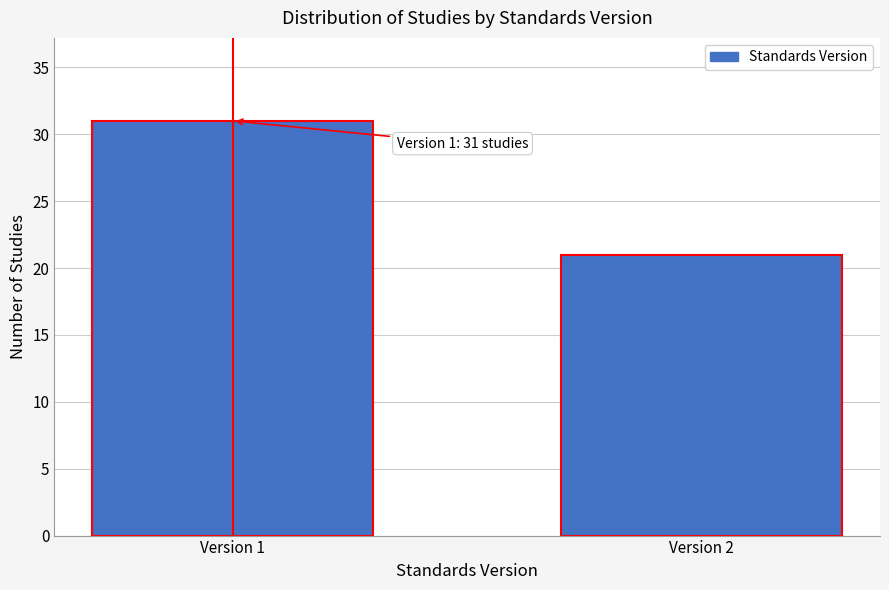

Reading left to right, transcribe all the data shown in this chart.

31	21